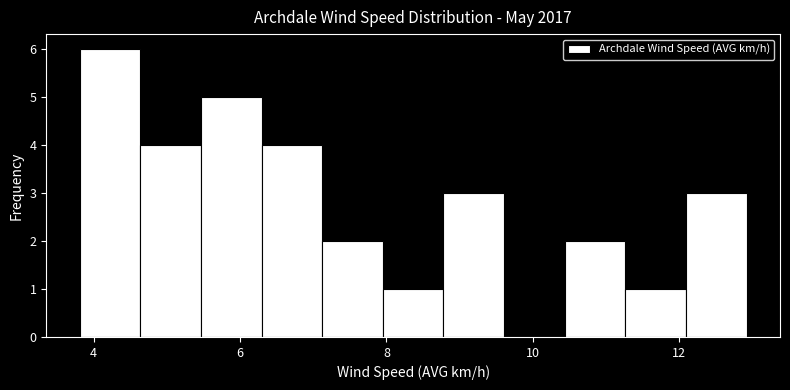

Reading left to right, transcribe this chart: for each bar, give the range it covers on the x-axis and its height. Neither the bar edges nor the heights are printed on the chart, so give them approximately, as read against the axes.

3.8 to 4.6: 6
4.6 to 5.4: 4
5.4 to 6.2: 5
6.2 to 7.2: 4
7.2 to 8.0: 2
8.0 to 8.8: 1
8.8 to 9.6: 3
9.6 to 10.4: 0
10.4 to 11.2: 2
11.2 to 12.0: 1
12.0 to 13.0: 3